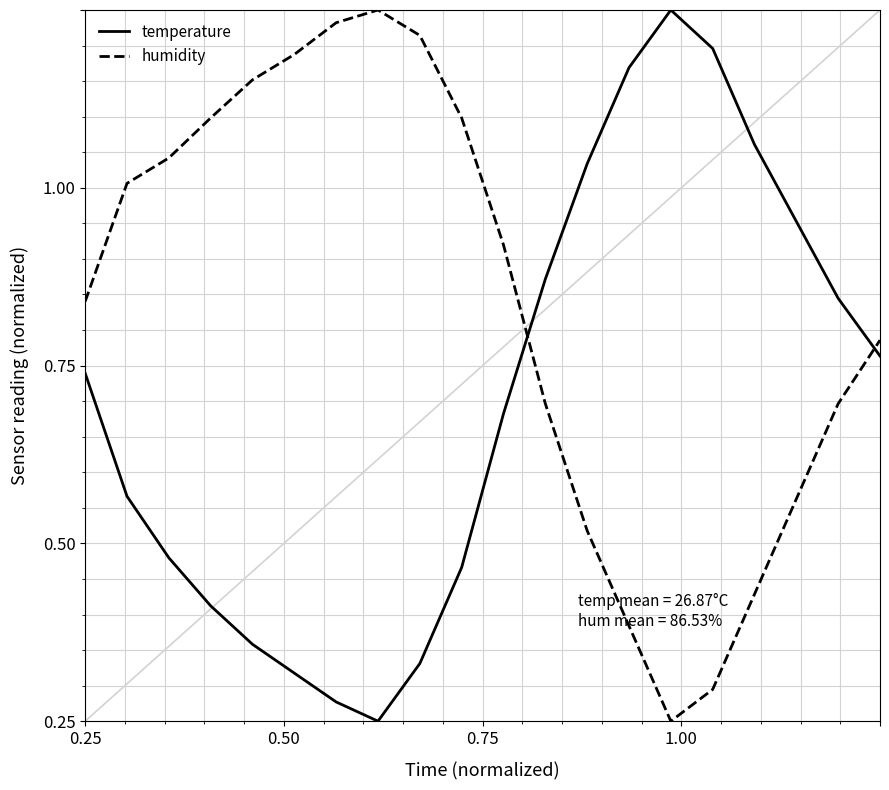

Does the chart display data point markers on the line(s)?

No